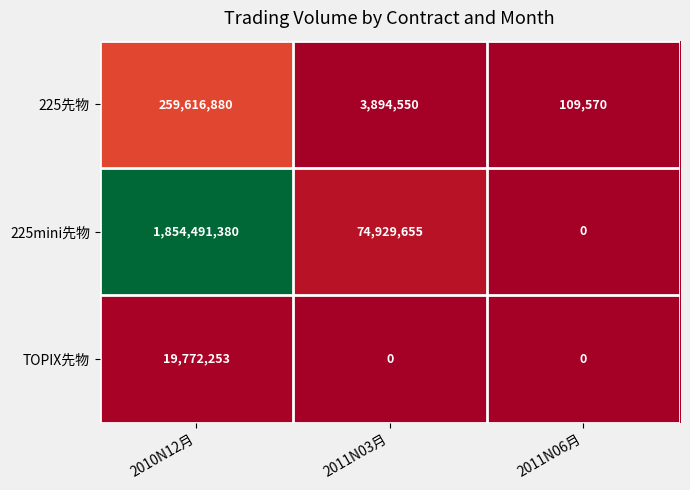

How many distinct data groups are displayed?

3